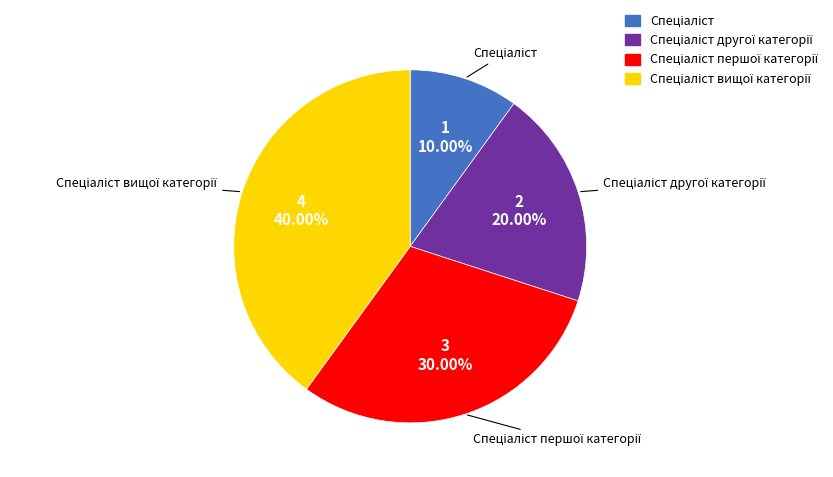

How many slices are in this pie chart?

4